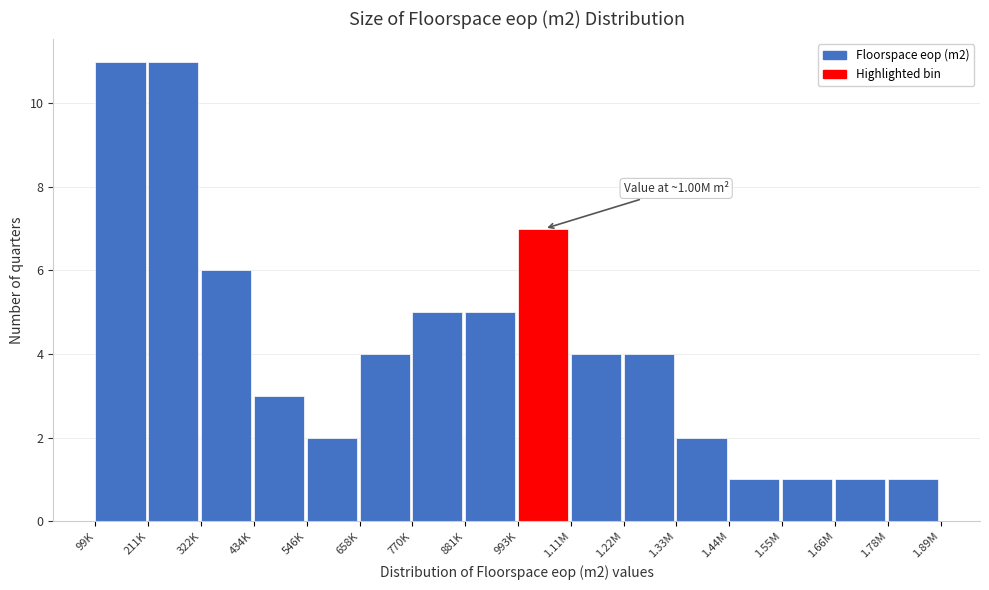

Reading left to right, list all the values displayed in this chart.

99K=11	211K=11	322K=6	434K=3	546K=2	658K=4	770K=5	881K=5	993K=7	1.11M=4	1.22M=4	1.33M=2	1.44M=1	1.55M=1	1.66M=1	1.78M=1